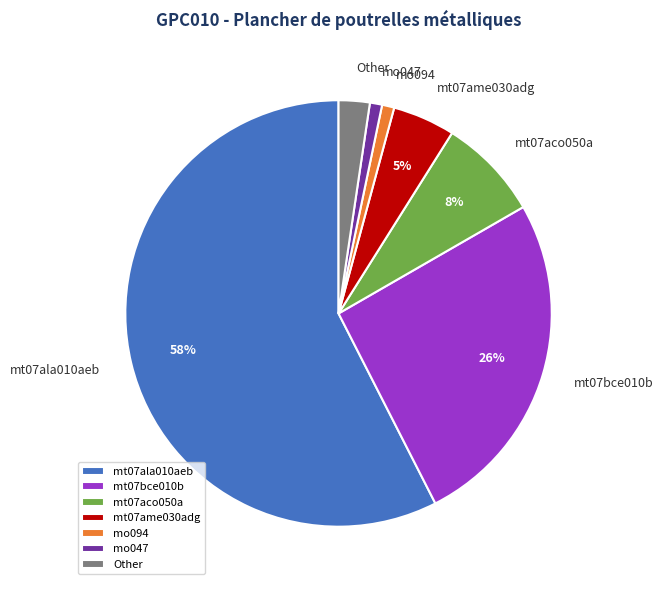

Is the sum of mo047 and mt07ame030adg greater than half?

No